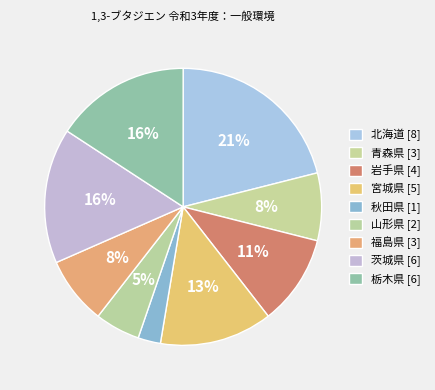

The 北海道 slice represents 21% of the pie. True or false?

True